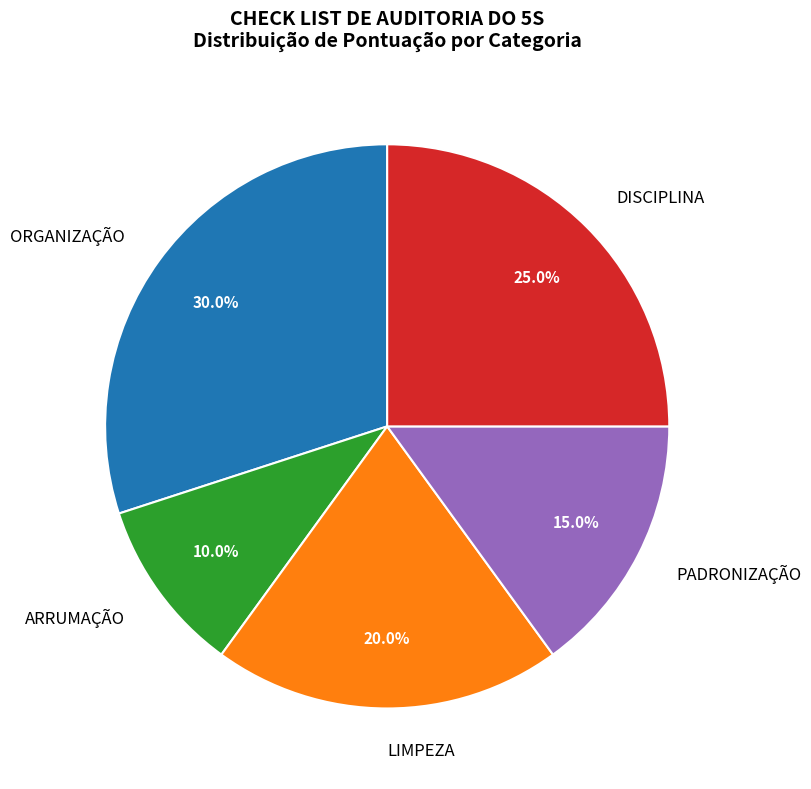

To the nearest percent, what percentage of the pie is ARRUMAÇÃO?

10%